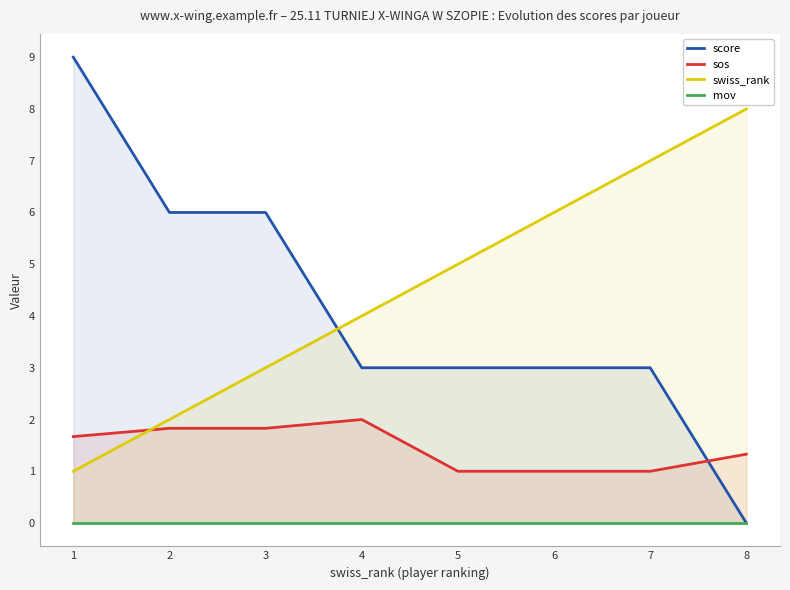

Is the value of swiss_rank at 7 greater than the value of score at 1?

No